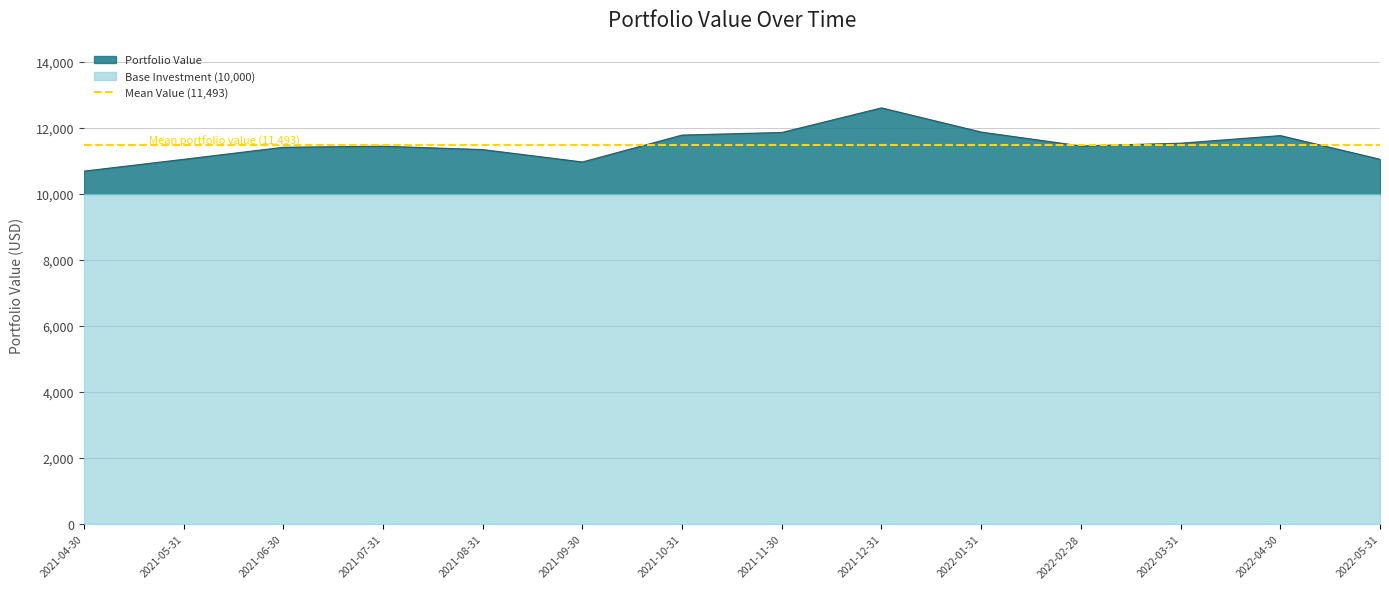

Between 2021-04-30 and 2021-11-30, which is larger?

2021-11-30